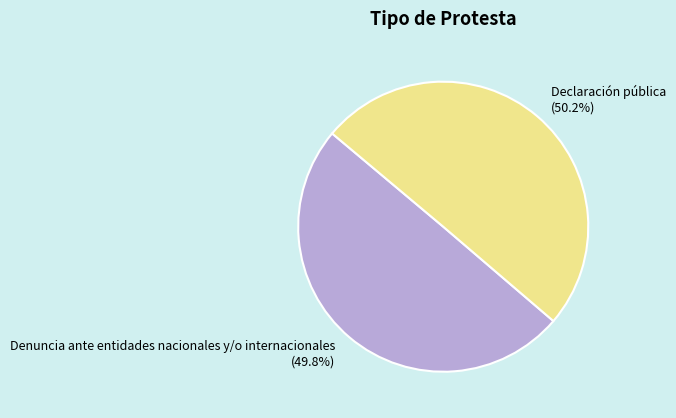

What portion of the pie excludes Denuncia ante entidades nacionales y/o internacionales?

50.2%